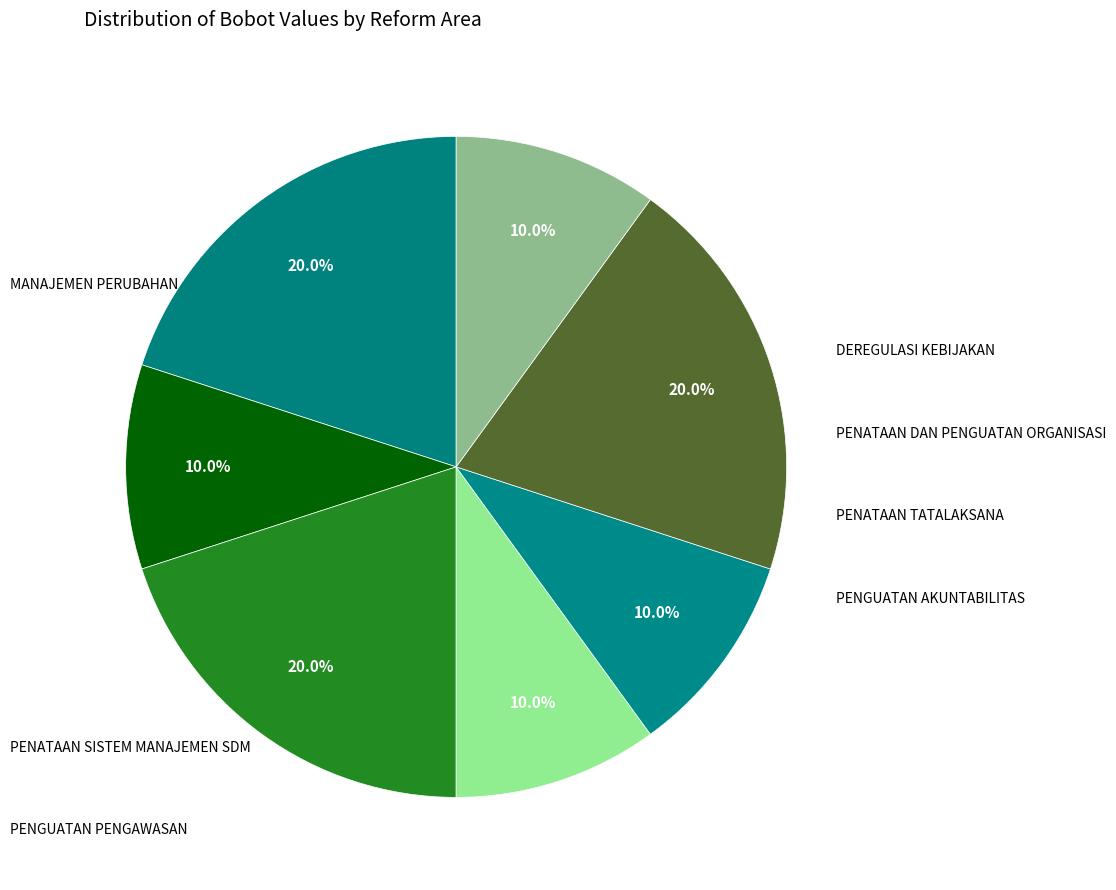

Rank the categories by value from lowest to highest.

DEREGULASI KEBIJAKAN, PENATAAN TATALAKSANA, PENATAAN SISTEM MANAJEMEN SDM, PENGUATAN PENGAWASAN, MANAJEMEN PERUBAHAN, PENATAAN DAN PENGUATAN ORGANISASI, PENGUATAN AKUNTABILITAS